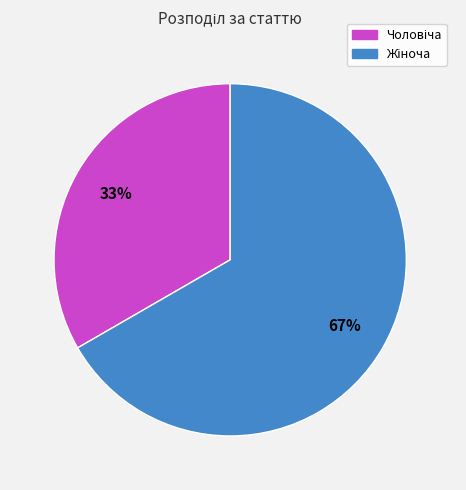

How many slices are in this pie chart?

2